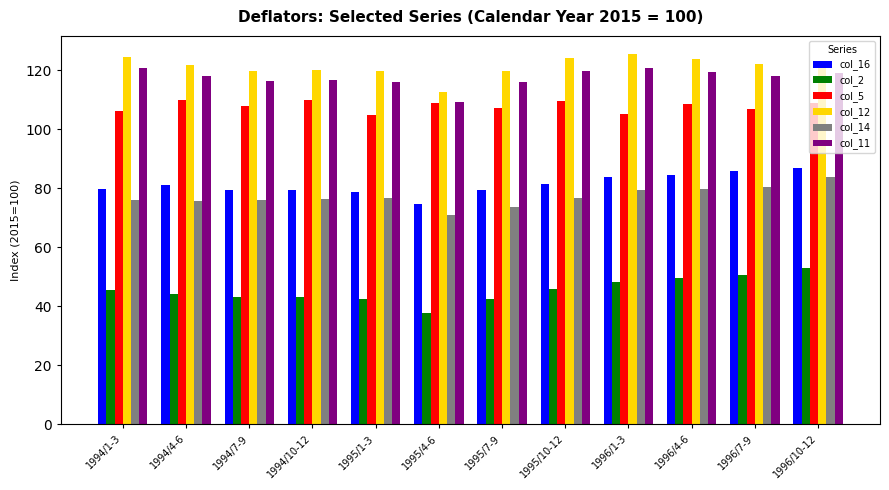

At how many categories does at least one series exceed 58?

12